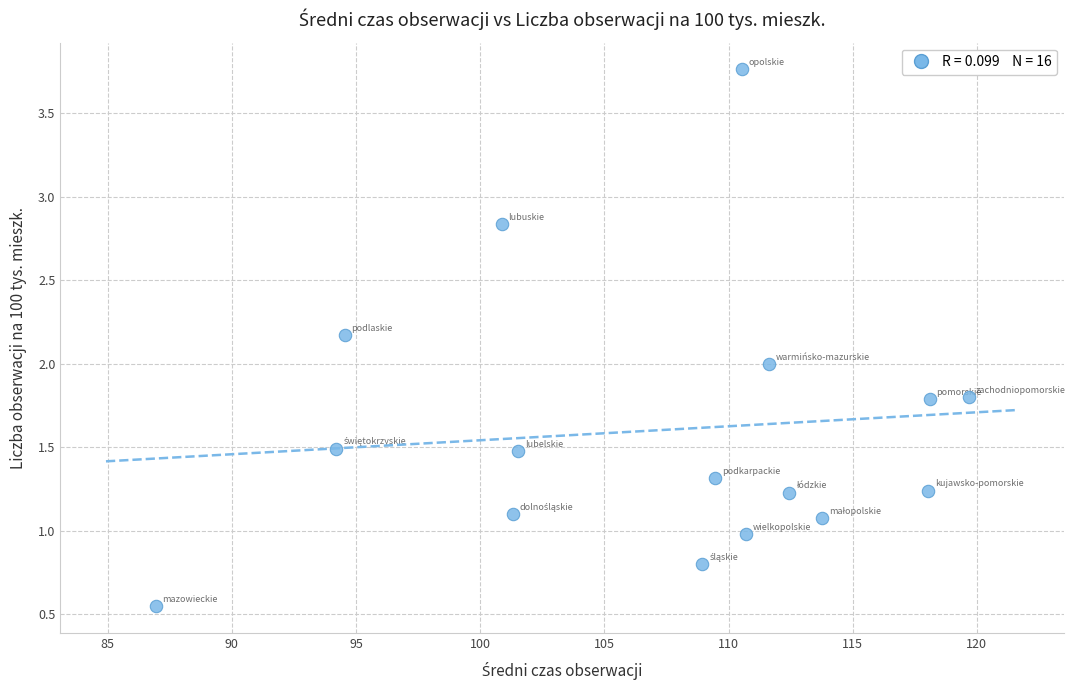

What is the range of Y values (max minus min)?

3.2